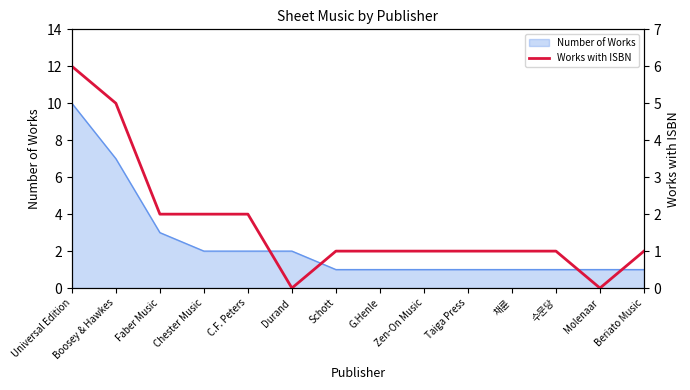

True or false: the data has more than 2 interior local peaks.

False